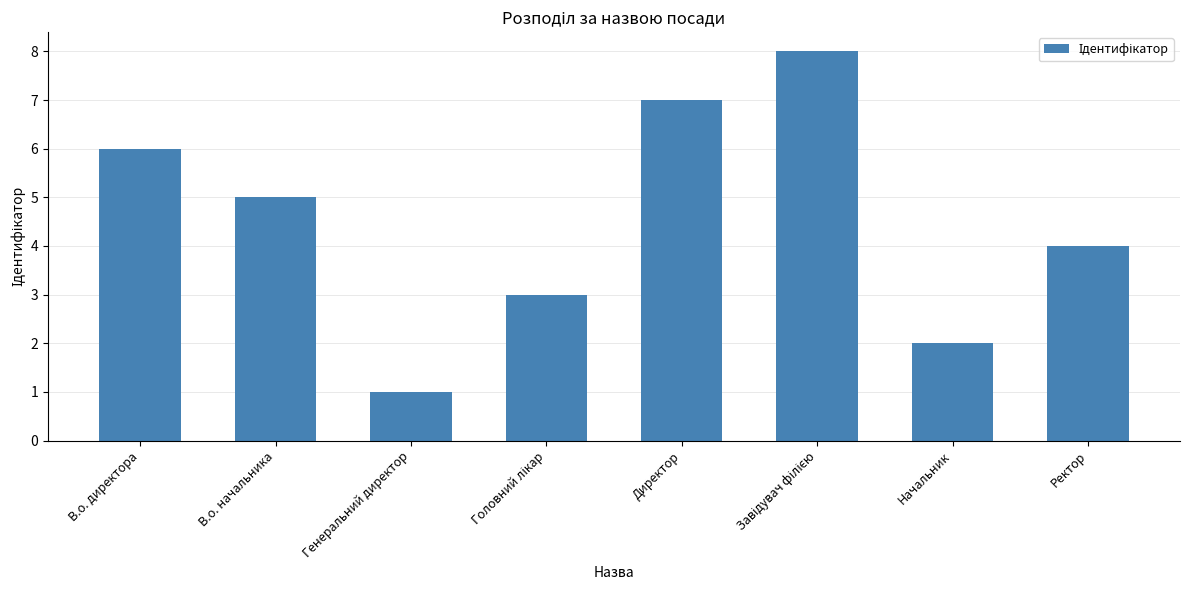

What is the difference between the maximum and second lowest values?

6